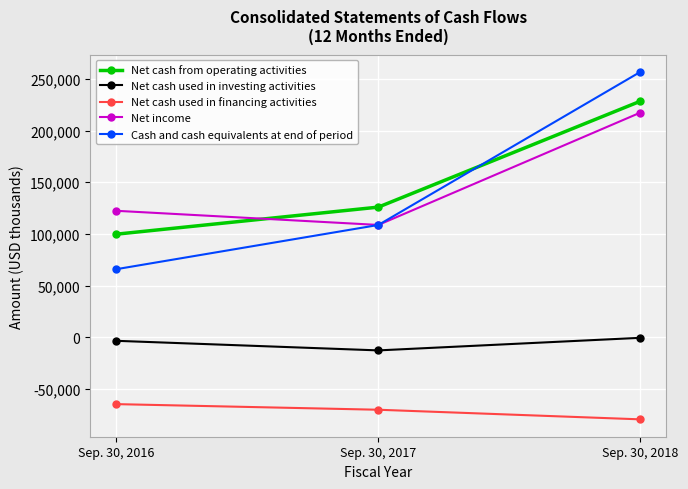

Is it true that Net cash used in financing activities equals -79608 at Sep. 30, 2018?

True